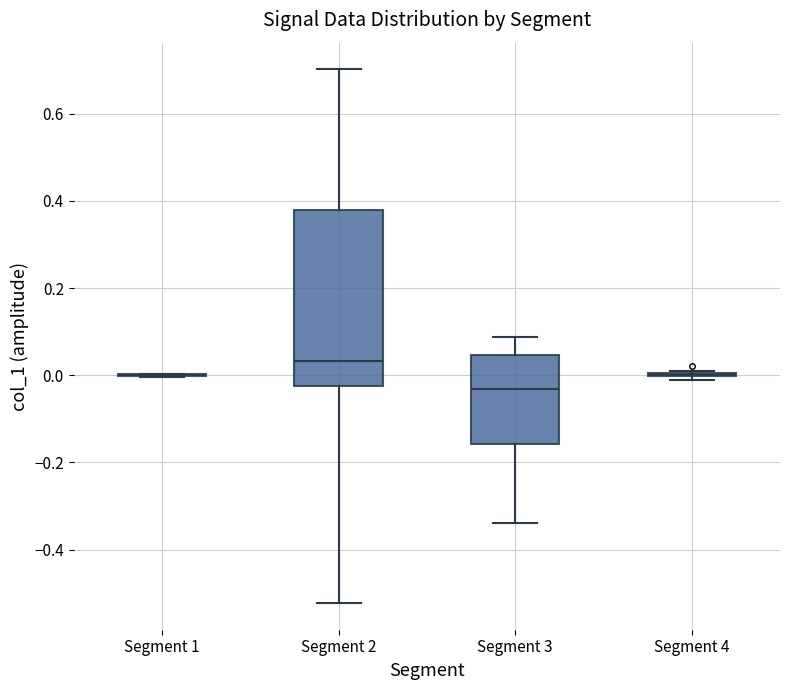

Comparing the boxes themselves (not the whiskers), which one is the tallest?

Segment 2